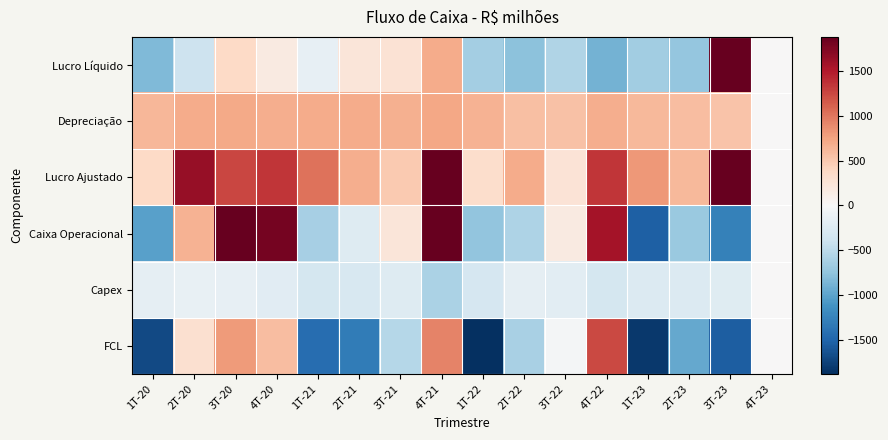

At which category is the sum across all series the highest?

3T-23